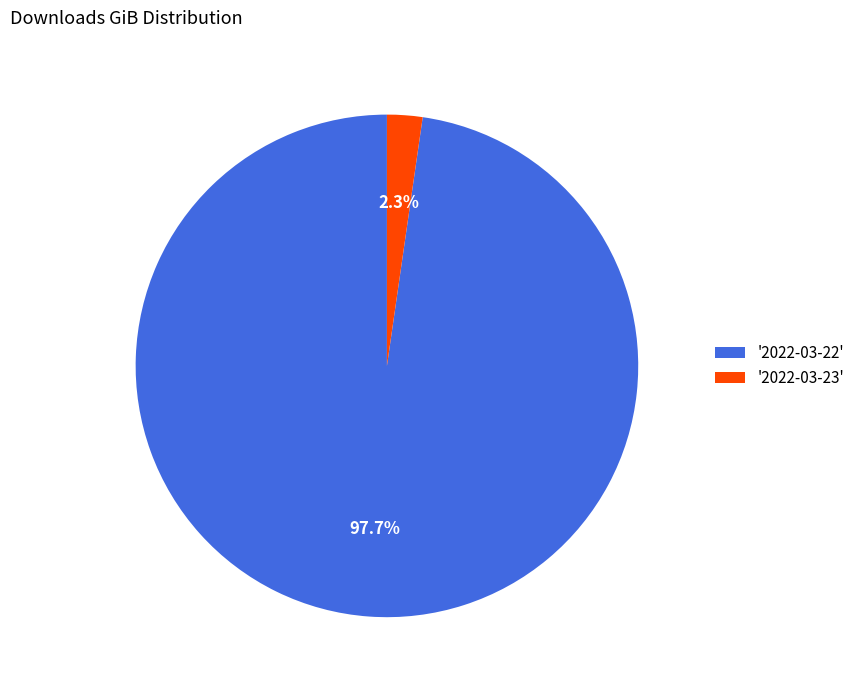

Between '2022-03-23' and '2022-03-22', which is larger?

'2022-03-22'